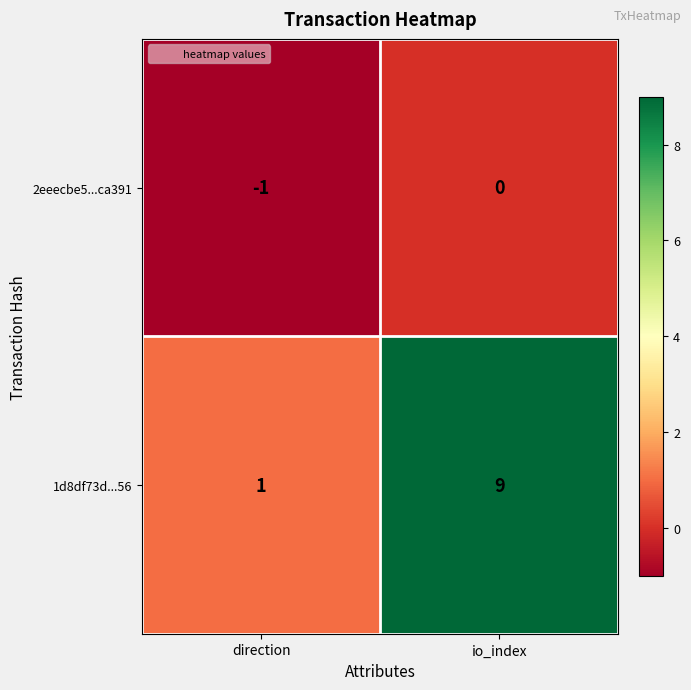

At how many categories does at least one series exceed 3?

1